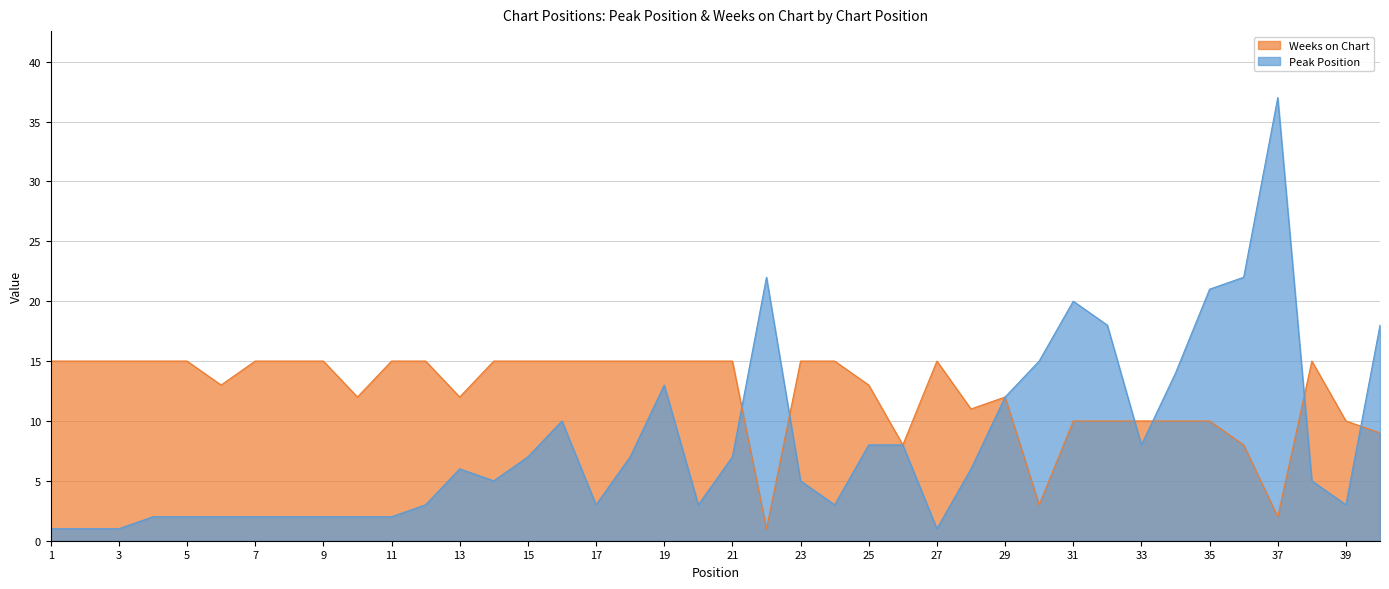

What is the maximum value shown in the chart?

37